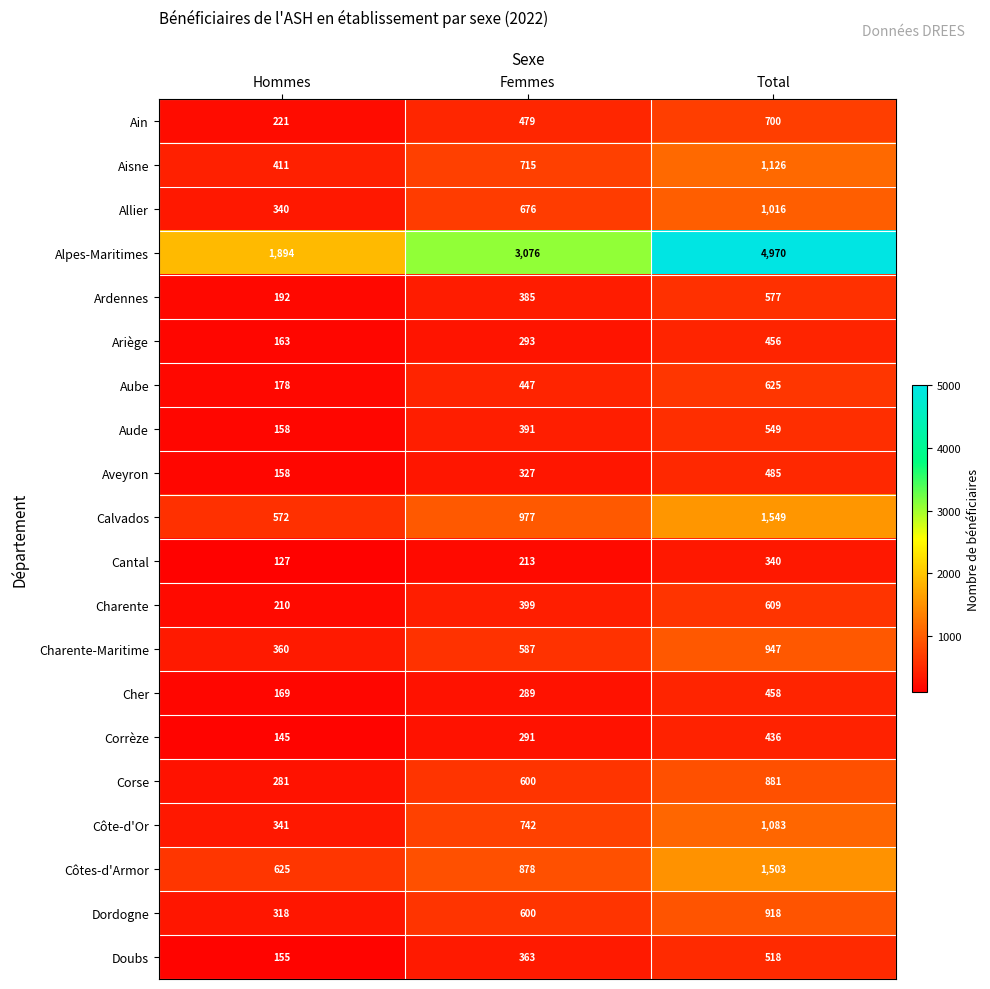

What is the average value of the Dordogne series?

612